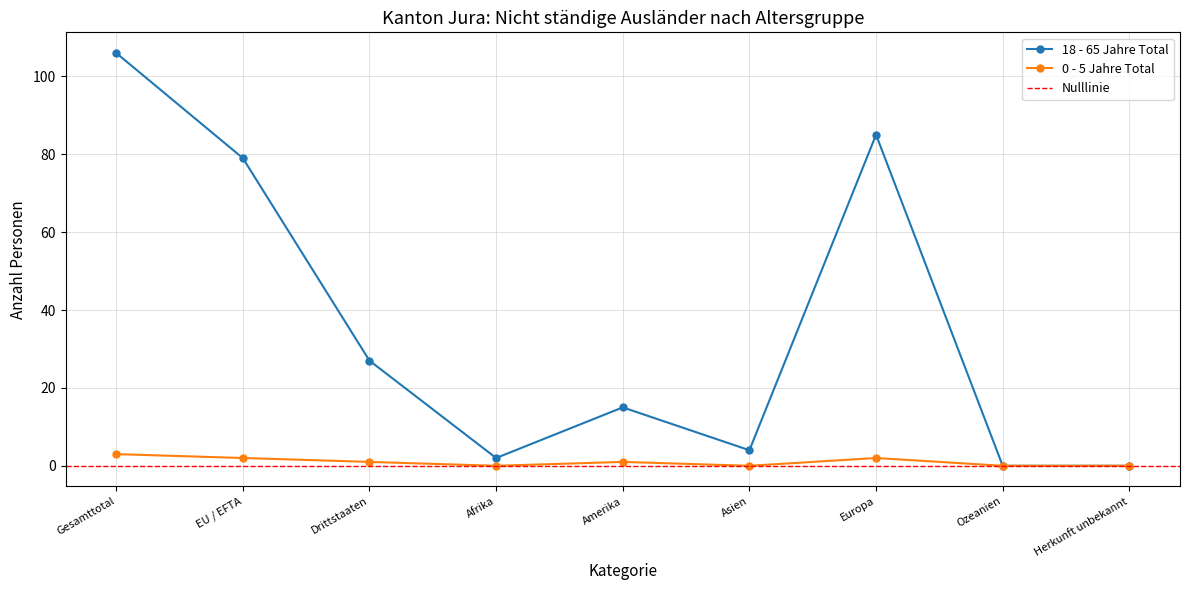

Where does the 18 - 65 Jahre Total series first go above 15?

Gesamttotal